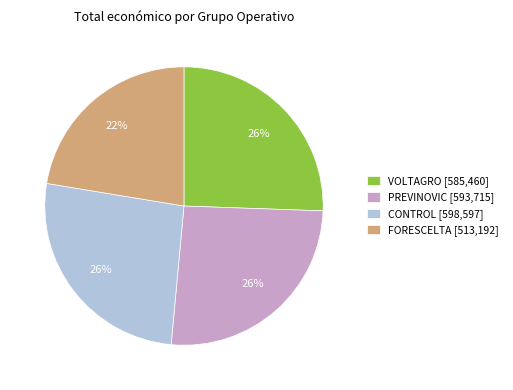

To the nearest percent, what is the combined percentage of PREVINOVIC [593,715] and FORESCELTA [513,192]?

48%